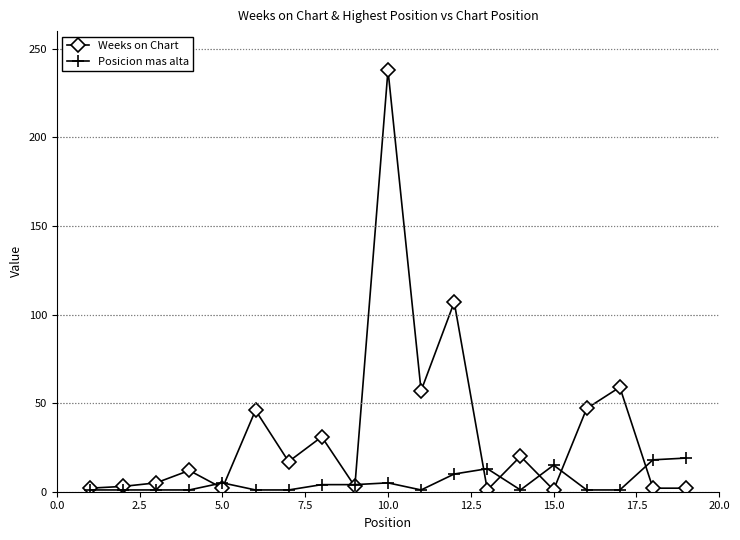

What are all the series names shown in the legend?

Weeks on Chart, Posicion mas alta